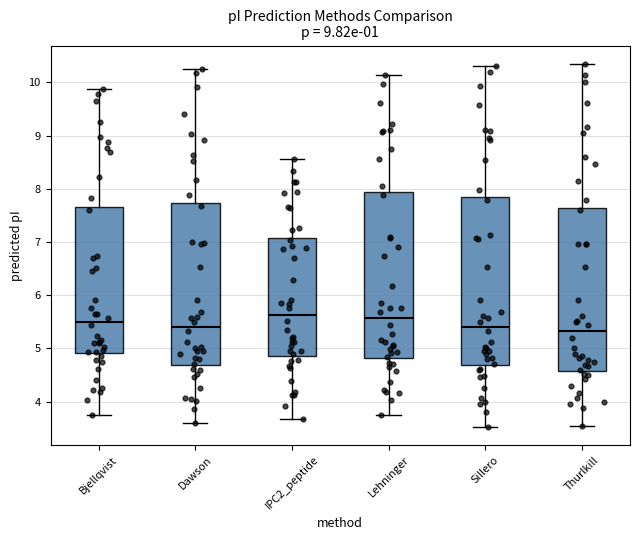

Reading left to right, transcribe this box plot: for each box, give where its median line is, the range the box spans, and where its two whiskers end, as read against the y-axis. The values are not printed on the chart, so give them approximately, as read against the axis.

Bjellqvist: median 5.5, box 4.9 to 7.7, whiskers 3.8 to 9.9
Dawson: median 5.4, box 4.7 to 7.7, whiskers 3.6 to 10.2
IPC2_peptide: median 5.6, box 4.9 to 7.1, whiskers 3.7 to 8.6
Lehninger: median 5.6, box 4.8 to 7.9, whiskers 3.7 to 10.1
Sillero: median 5.4, box 4.7 to 7.8, whiskers 3.5 to 10.3
Thurlkill: median 5.3, box 4.6 to 7.6, whiskers 3.5 to 10.4